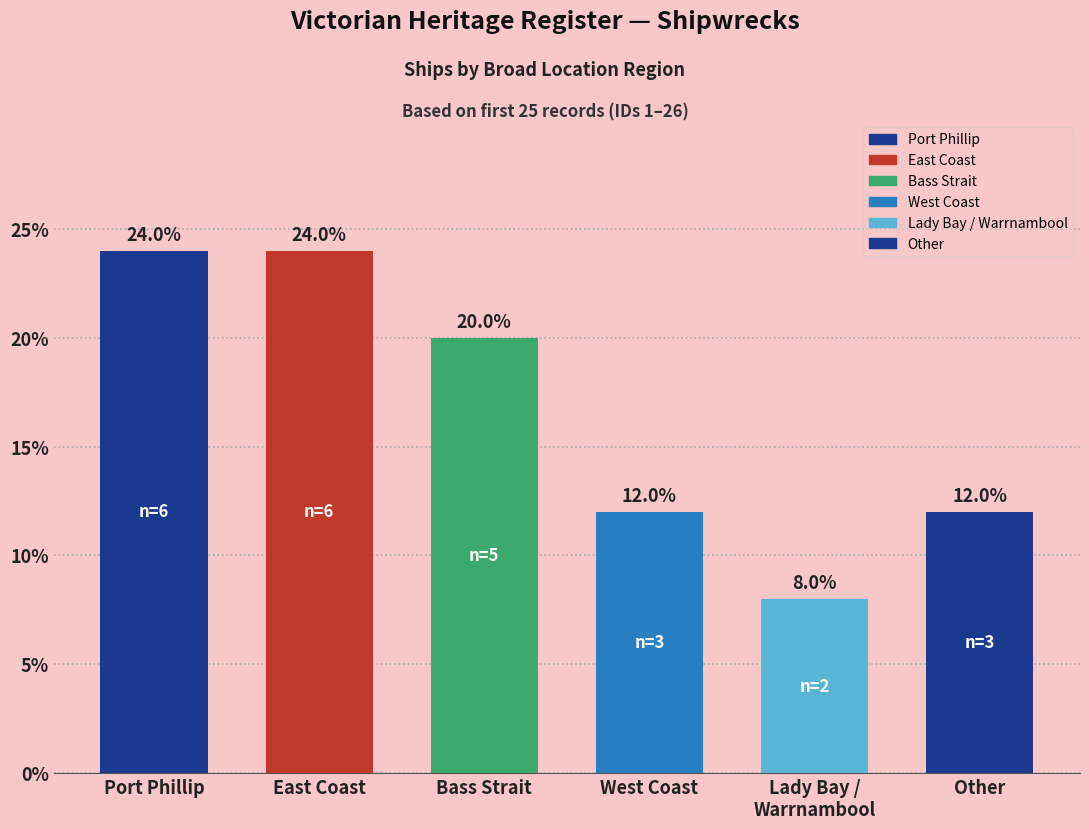

What is the label of the 3rd bar from the left?

Bass Strait